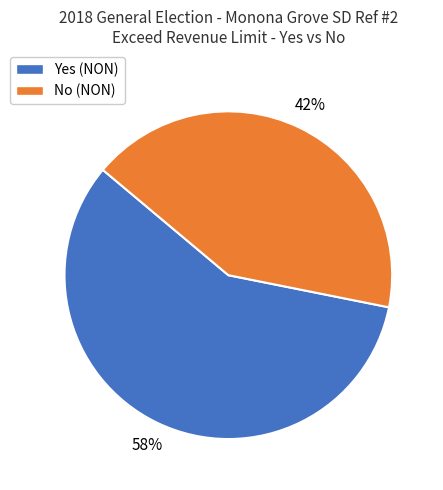

Is there any slice that represents more than half of the pie?

Yes